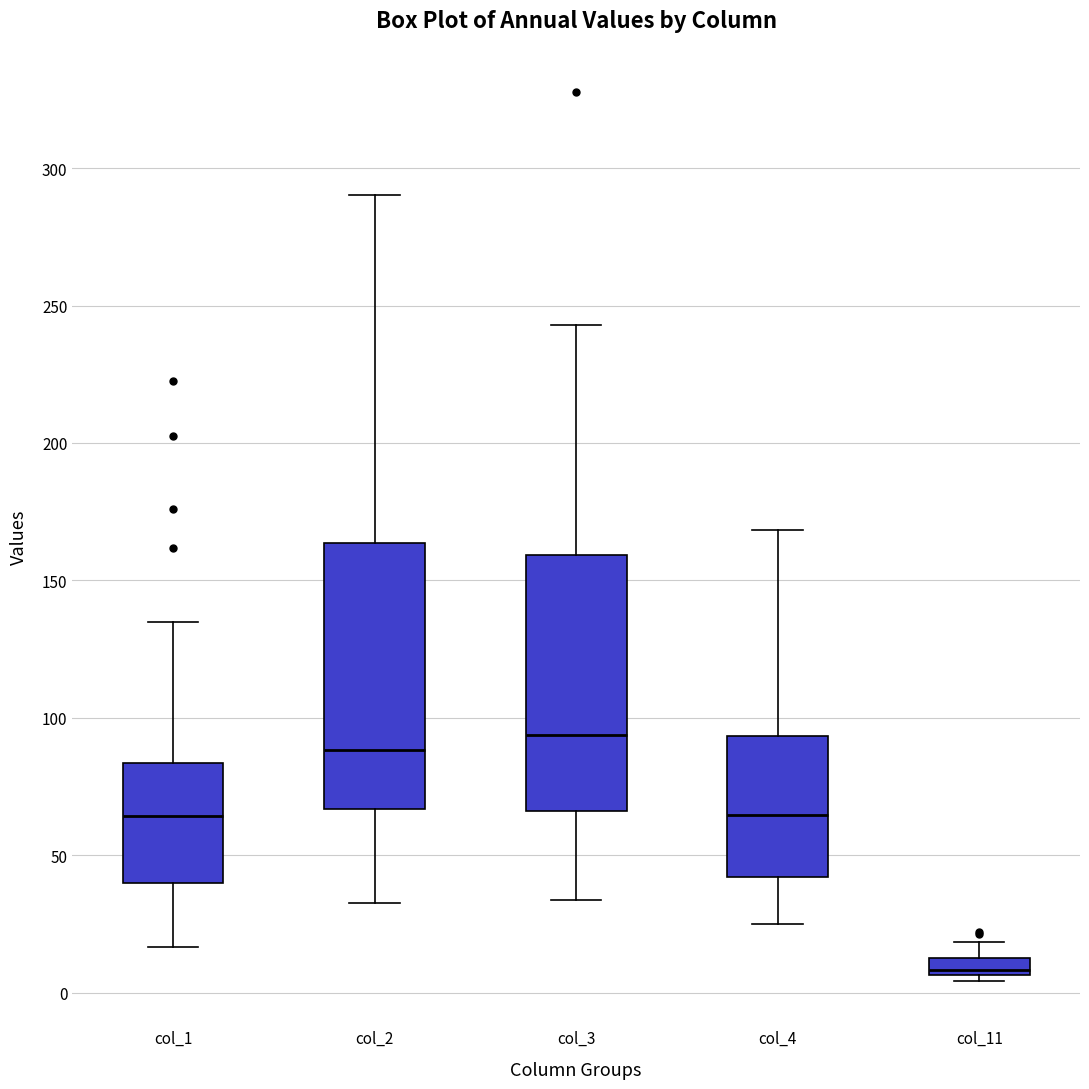

Which box has the lowest median line?

col_11